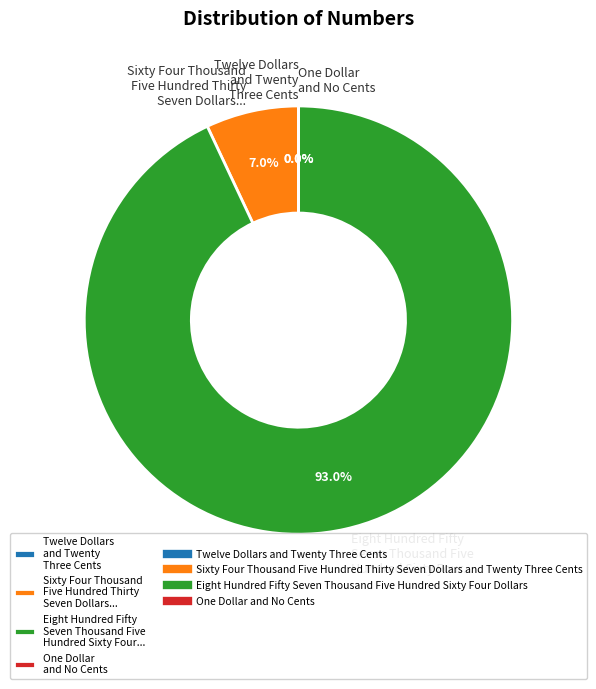

To the nearest percent, what is the difference between the largest and smallest slice percentages?

93%